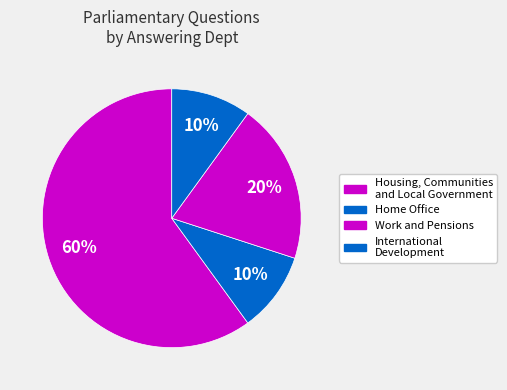

To the nearest percent, what is the difference between the largest and smallest slice percentages?

50%